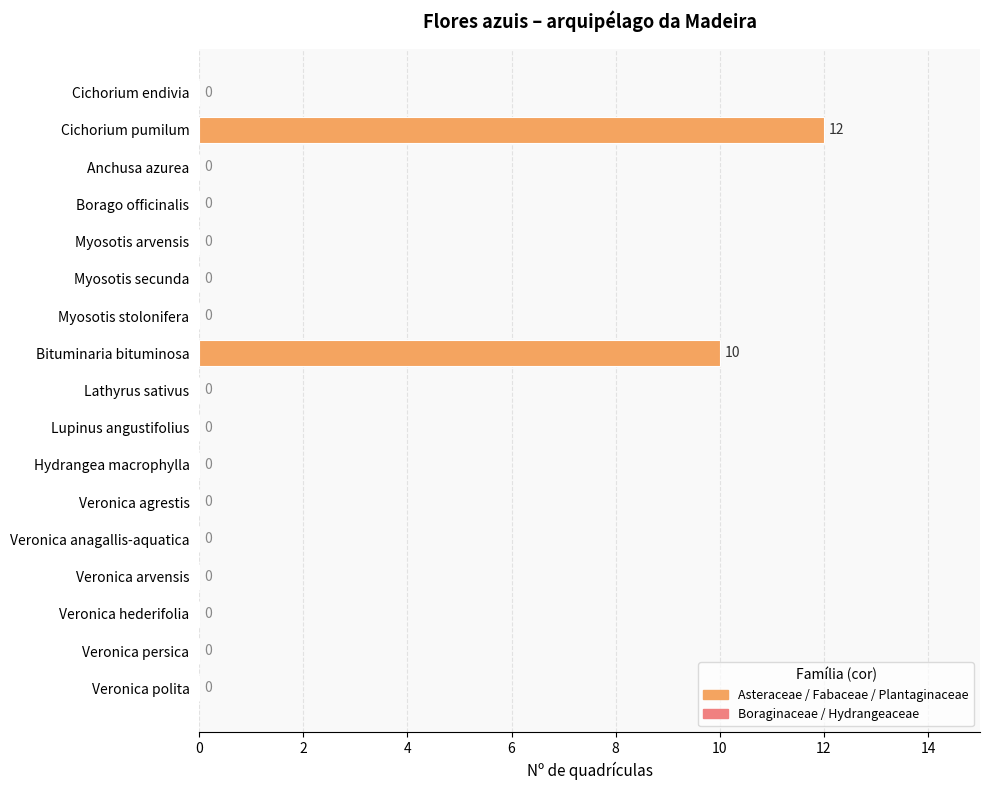

The chart shows a value of 0 at Veronica polita. True or false?

True